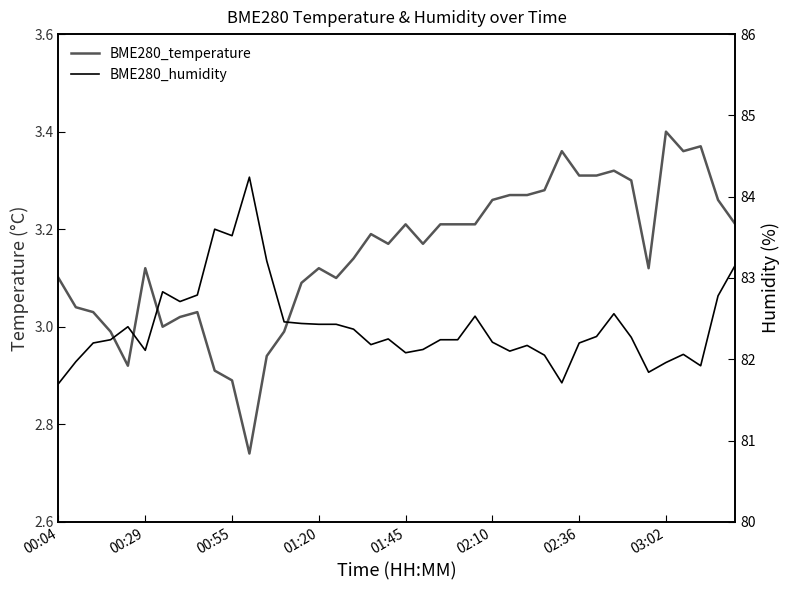

Which series changed the most between 24 and 39?

BME280_humidity